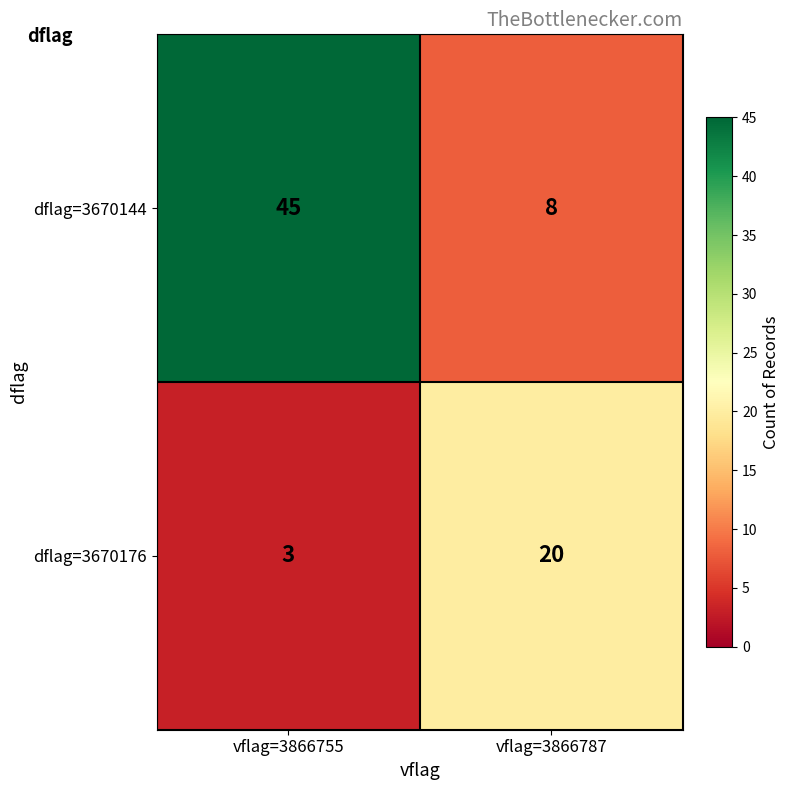

What is the difference between the maximum and minimum values in the dflag=3670176 series?

17